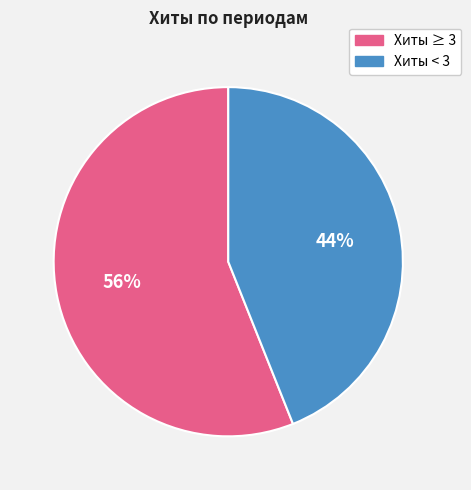

To the nearest percent, what is the difference between the largest and smallest slice percentages?

12%